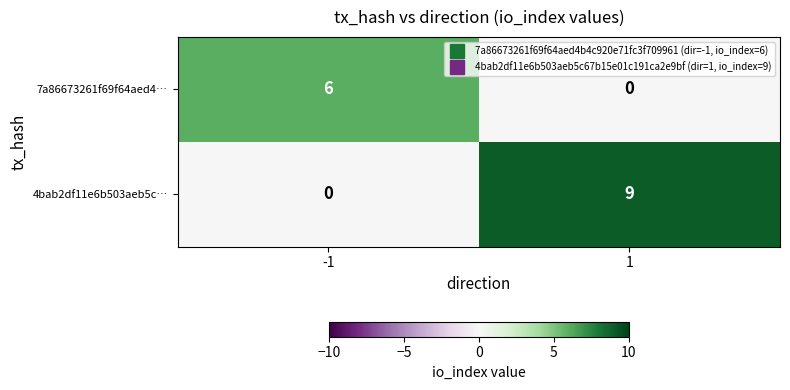

How many series are shown in this chart?

2